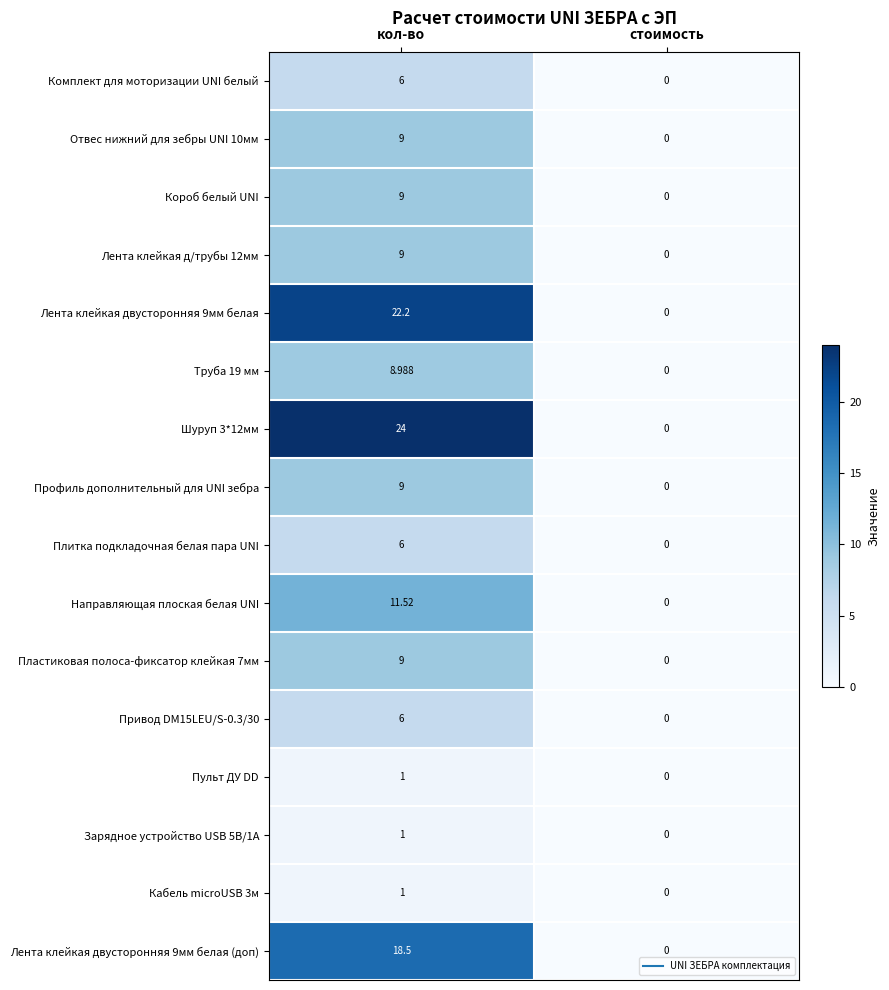

Which label corresponds to the largest value in the chart?

кол-во